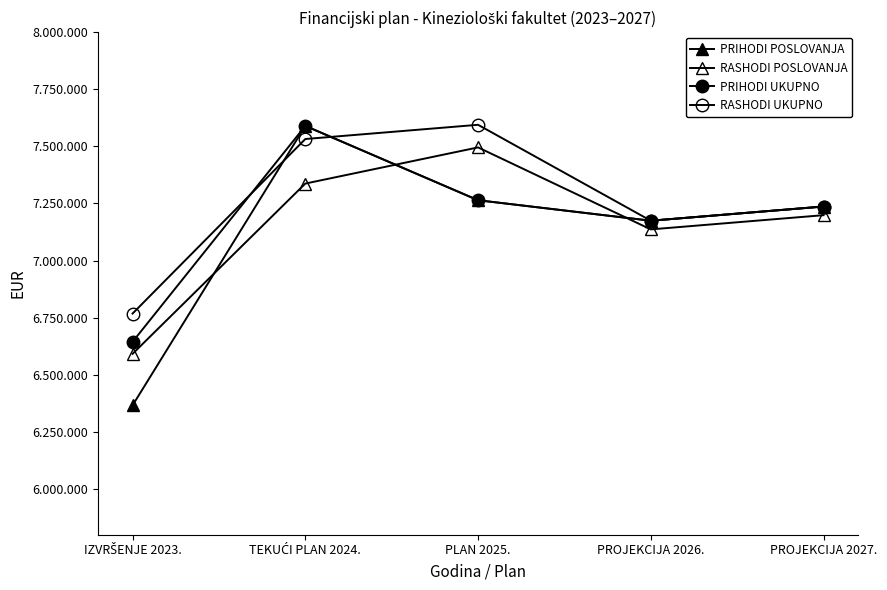

What is the difference between the highest and lowest values at PROJEKCIJA 2026.?

37950